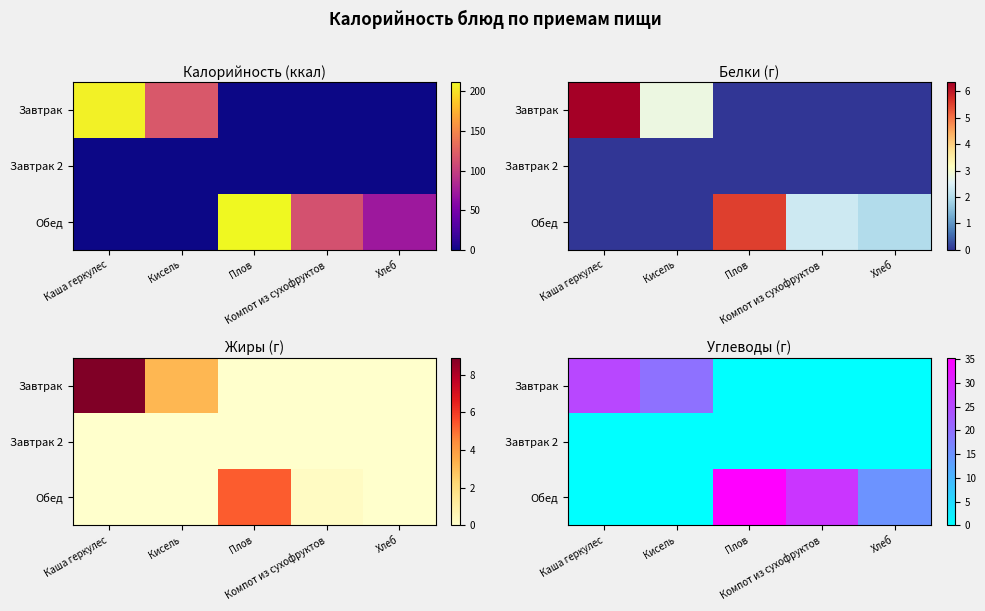

The Завтрак series shows 0.0 at Компот из сухофруктов. True or false?

True